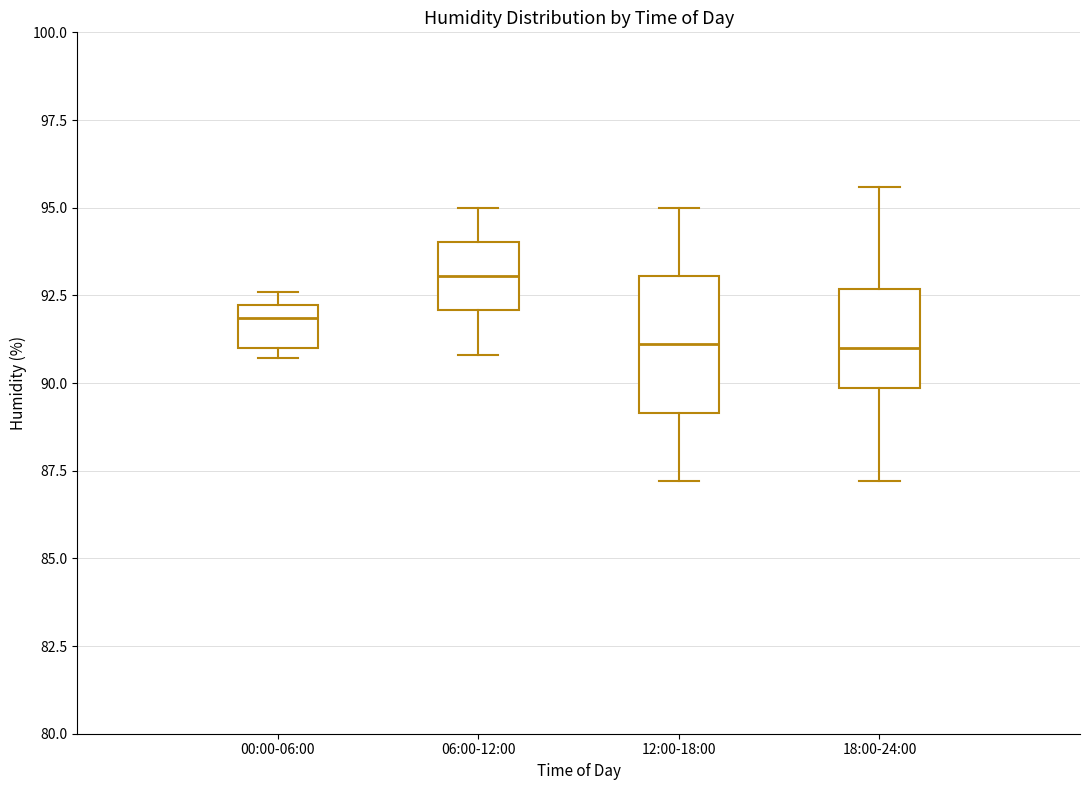

Reading left to right, read every box against the y-axis: the position of its median line, the range the box covers, and the ends of its whiskers. The values are not printed on the chart, so give them approximately, as read against the axis.

00:00-06:00: median 92.0 (just below the box's upper edge), box 91.0 to 92.0, whiskers 90.5 to 92.5
06:00-12:00: median 93.0, box 92.0 to 94.0, whiskers 91.0 to 95.0
12:00-18:00: median 91.0, box 89.0 to 93.0, whiskers 87.0 to 95.0
18:00-24:00: median 91.0, box 90.0 to 92.5, whiskers 87.0 to 95.5